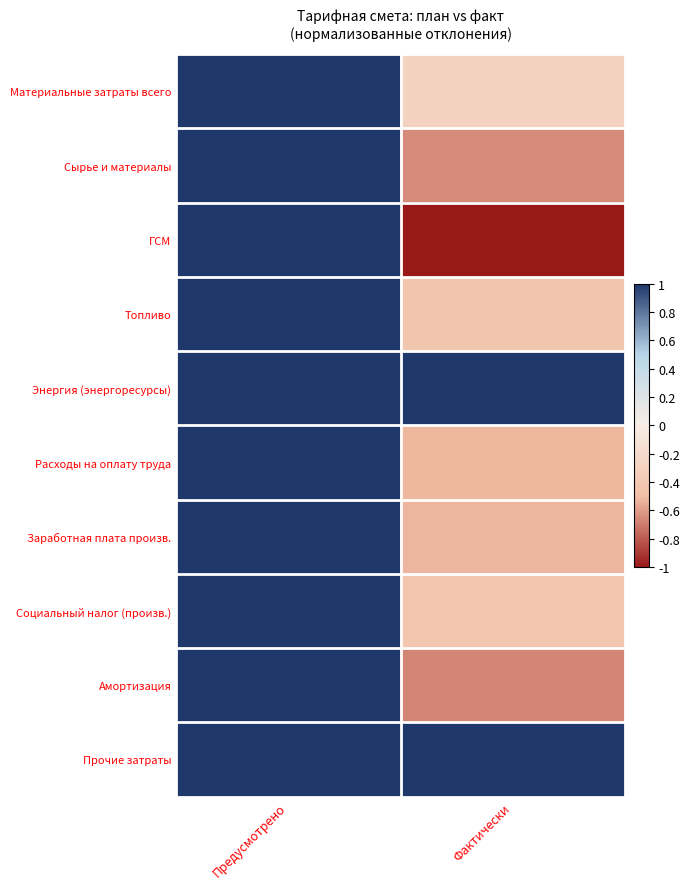

Reading left to right, what are all the values shown in this chart?

Материальные затраты всего: Предусмотрено=1.0	Фактически=-0.3
Сырье и материалы: Предусмотрено=1.0	Фактически=-0.7
ГСМ: Предусмотрено=1.0	Фактически=-1.0
Топливо: Предусмотрено=1.0	Фактически=-0.4
Энергия (энергоресурсы): Предусмотрено=1.0	Фактически=1.0
Расходы на оплату труда: Предусмотрено=1.0	Фактически=-0.5
Заработная плата произв.: Предусмотрено=1.0	Фактически=-0.5
Социальный налог (произв.): Предусмотрено=1.0	Фактически=-0.4
Амортизация: Предусмотрено=1.0	Фактически=-0.7
Прочие затраты: Предусмотрено=1.0	Фактически=1.0